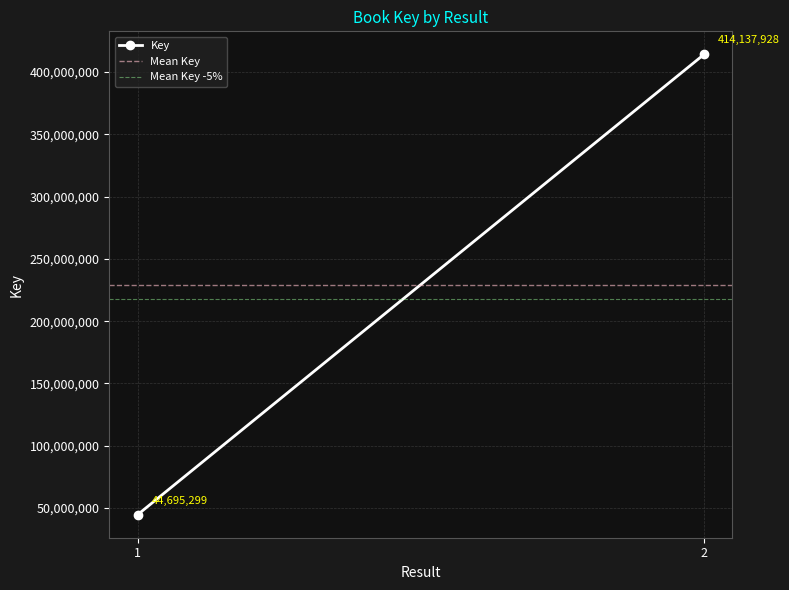

Which series changed the most between 1 and 2?

Key